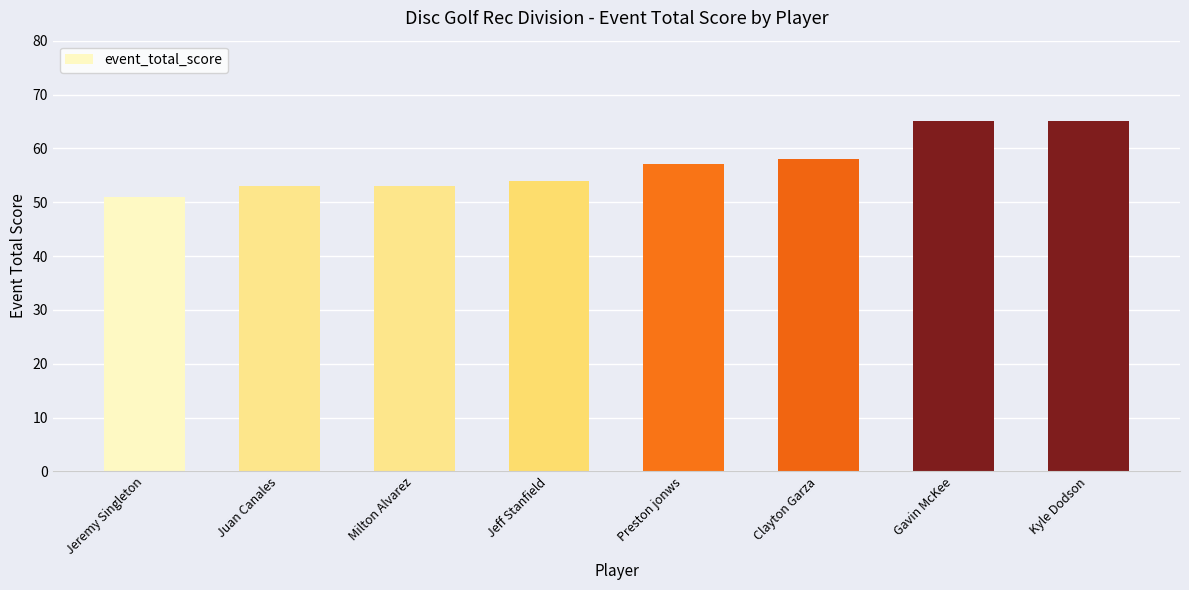

Is it true that the value at Preston jonws is 100?

False